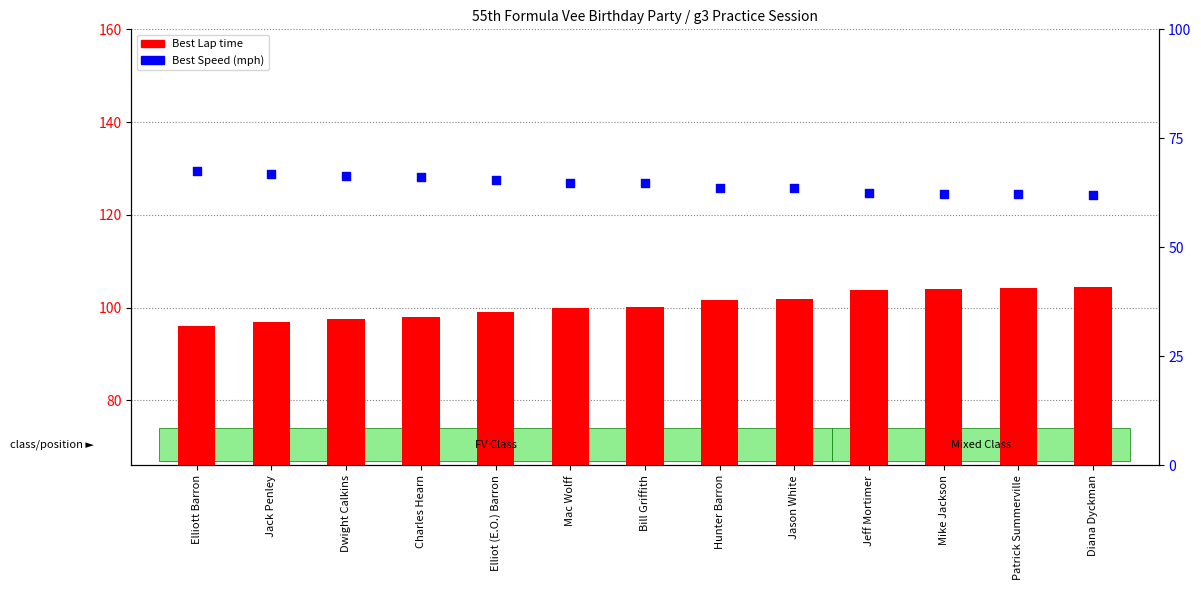

Which series contains the lowest Y value?

Best Speed